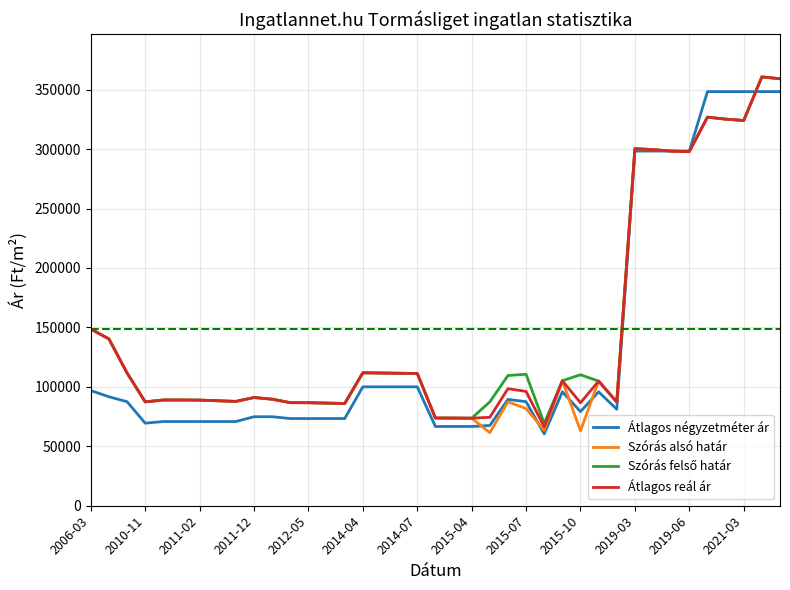

What is the maximum value for Átlagos reál ár?

360724